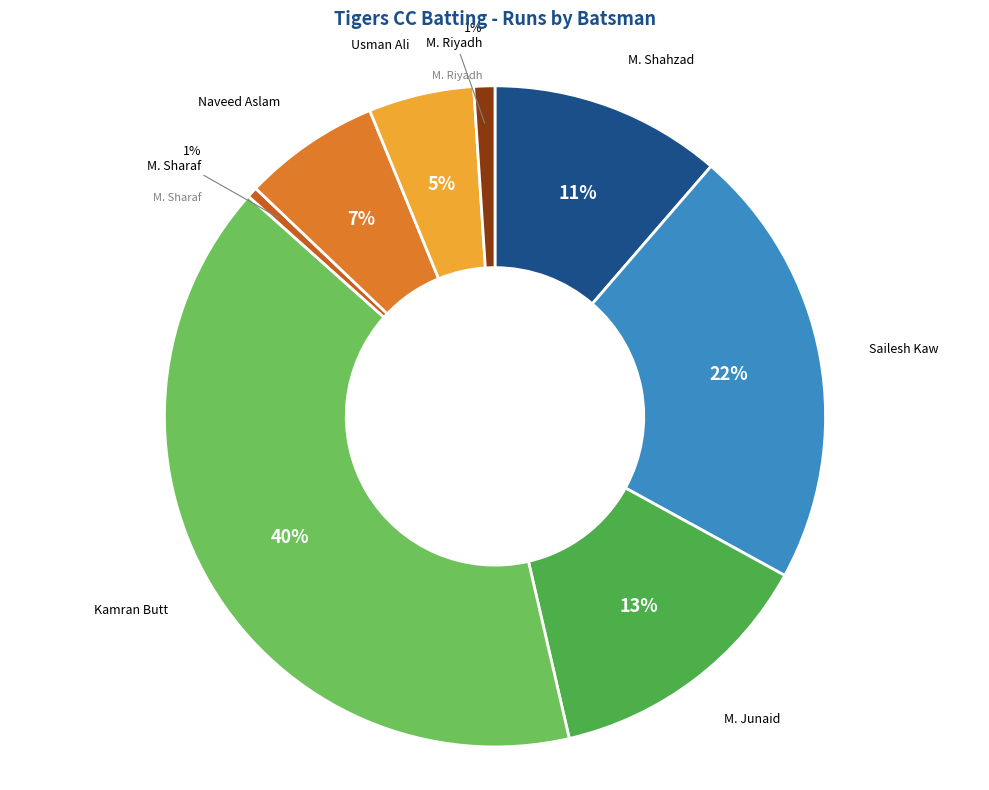

To the nearest percent, what portion does M. Junaid represent?

13%